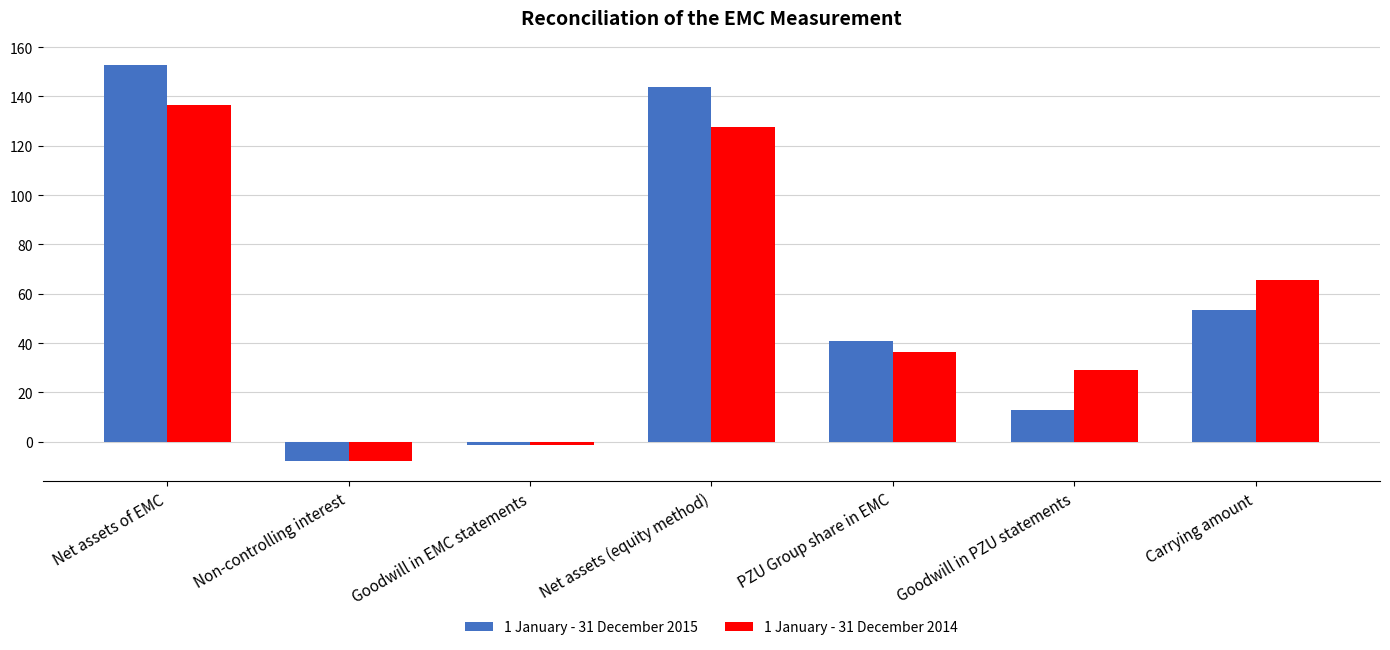

At which label is 1 January - 31 December 2015 closest to 72?

Carrying amount